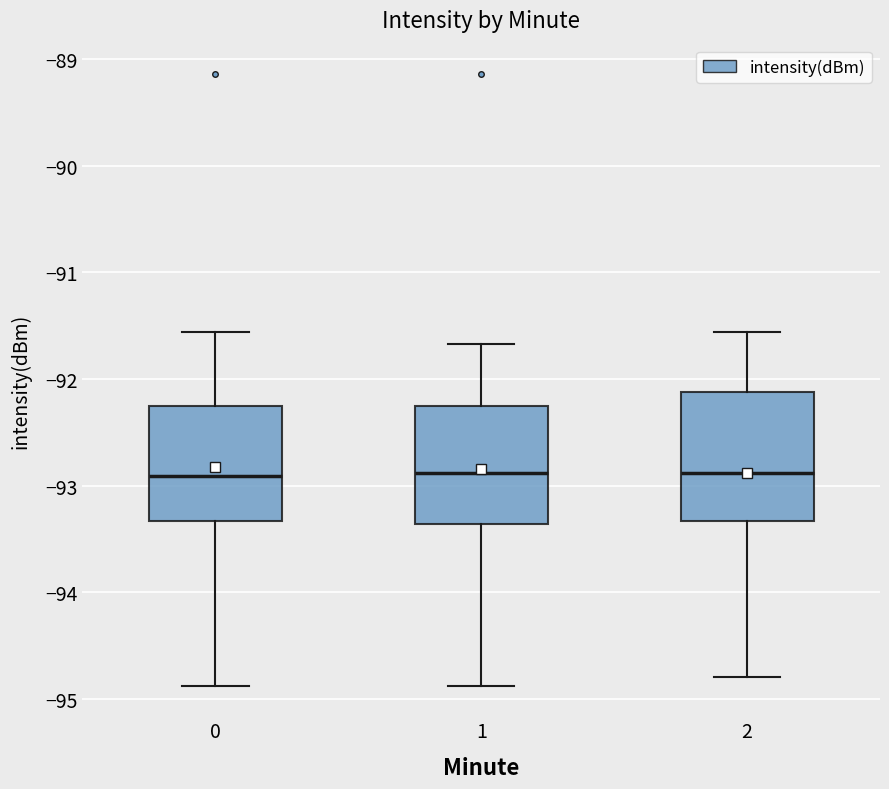

Reading left to right, read every box against the y-axis: the position of its median line, the range the box covers, and the ends of its whiskers. The values are not printed on the chart, so give them approximately, as read against the axis.

0: median -92.9, box -93.3 to -92.3, whiskers -94.9 to -91.6
1: median -92.9, box -93.4 to -92.3, whiskers -94.9 to -91.7
2: median -92.9, box -93.3 to -92.1, whiskers -94.8 to -91.6